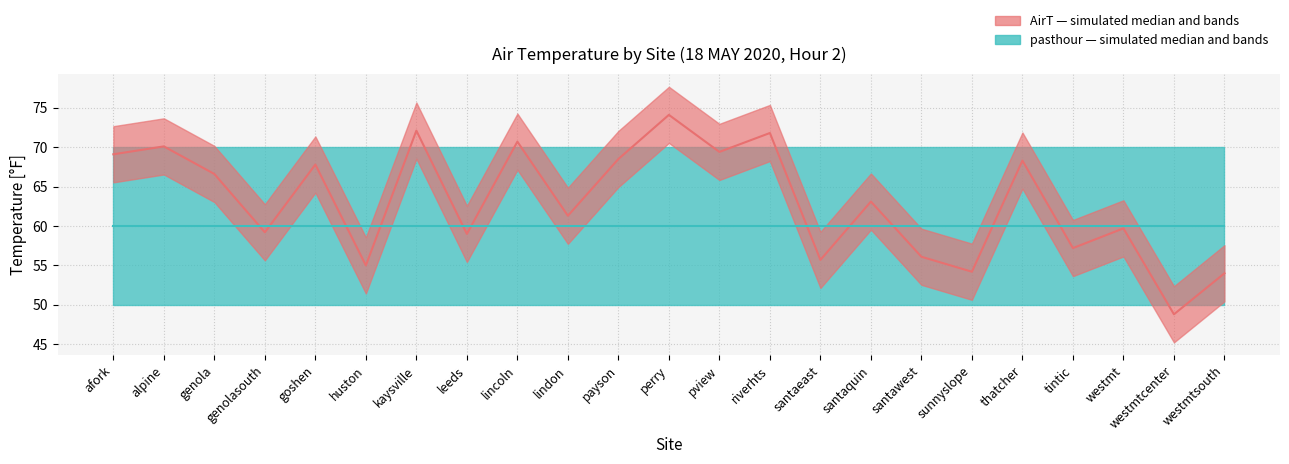

After their last crossing, which series has the higher values: AirT or pasthour (×30)?

pasthour (×30)